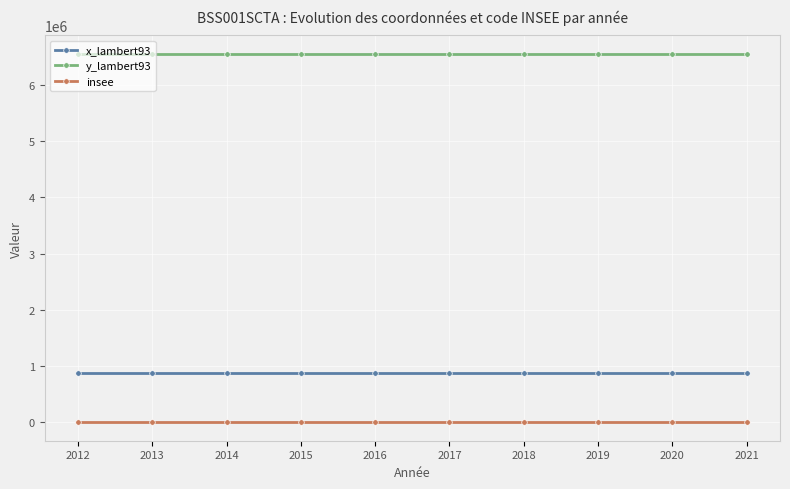

What is the value of the x_lambert93 point at the 10th from the left?

881719